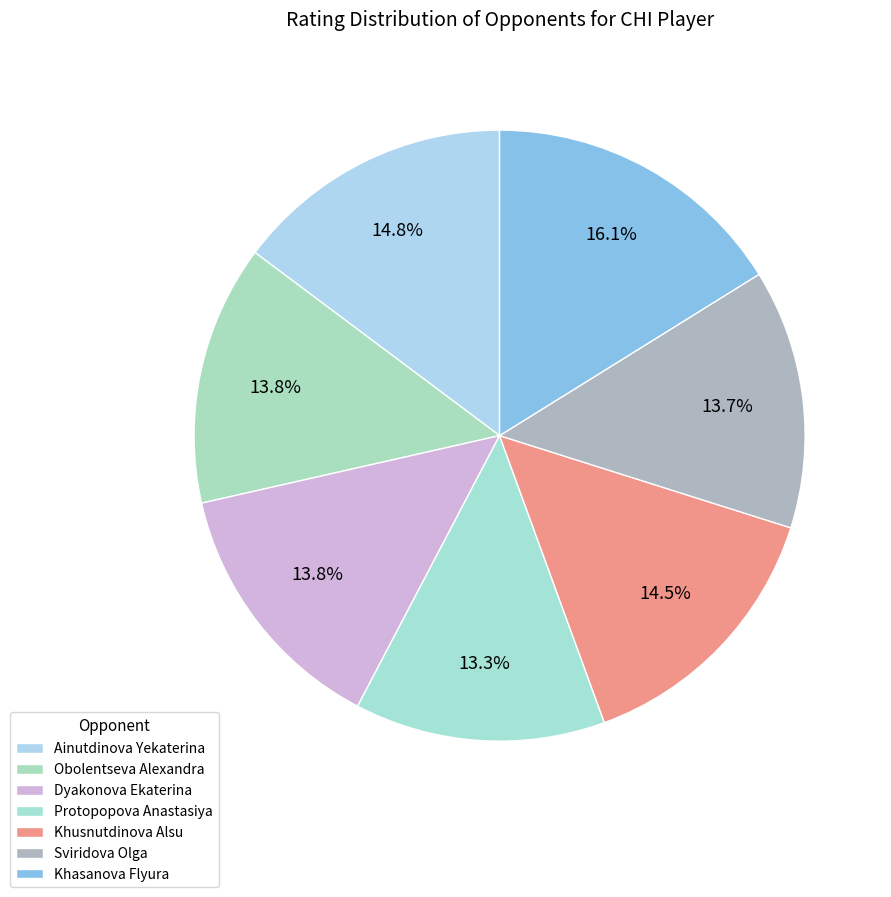

How many slices are in this pie chart?

7